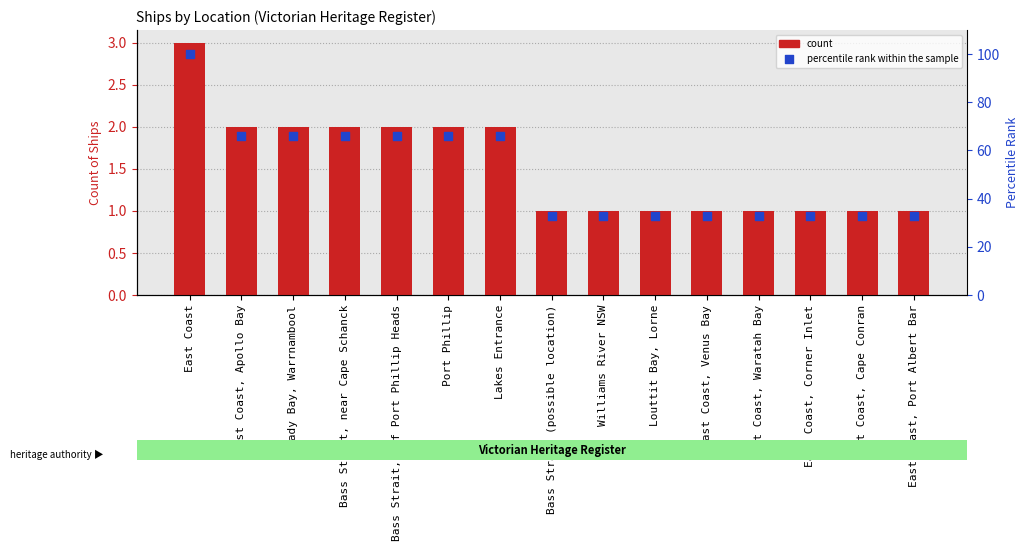

What is the total value across all series at East Coast, Cape Conran?

34